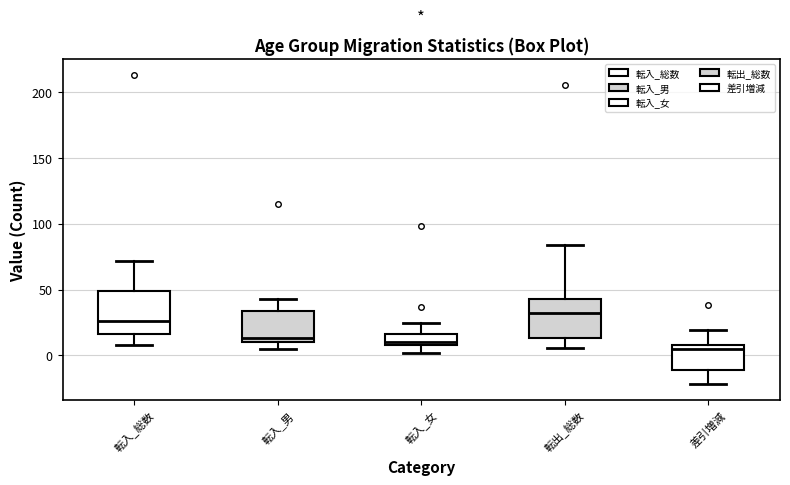

Reading left to right, read every box against the y-axis: the position of its median line, the range the box covers, and the ends of its whiskers. The values are not printed on the chart, so give them approximately, as read against the axis.

転入_総数: median 25, box 15 to 50, whiskers 10 to 70
転入_男: median 15, box 10 to 35, whiskers 5 to 45
転入_女: median 10 (just above the box's lower edge), box 10 to 15, whiskers 0 to 25
転出_総数: median 35, box 15 to 45, whiskers 5 to 85
差引増減: median 5, box -10 to 10, whiskers -20 to 20